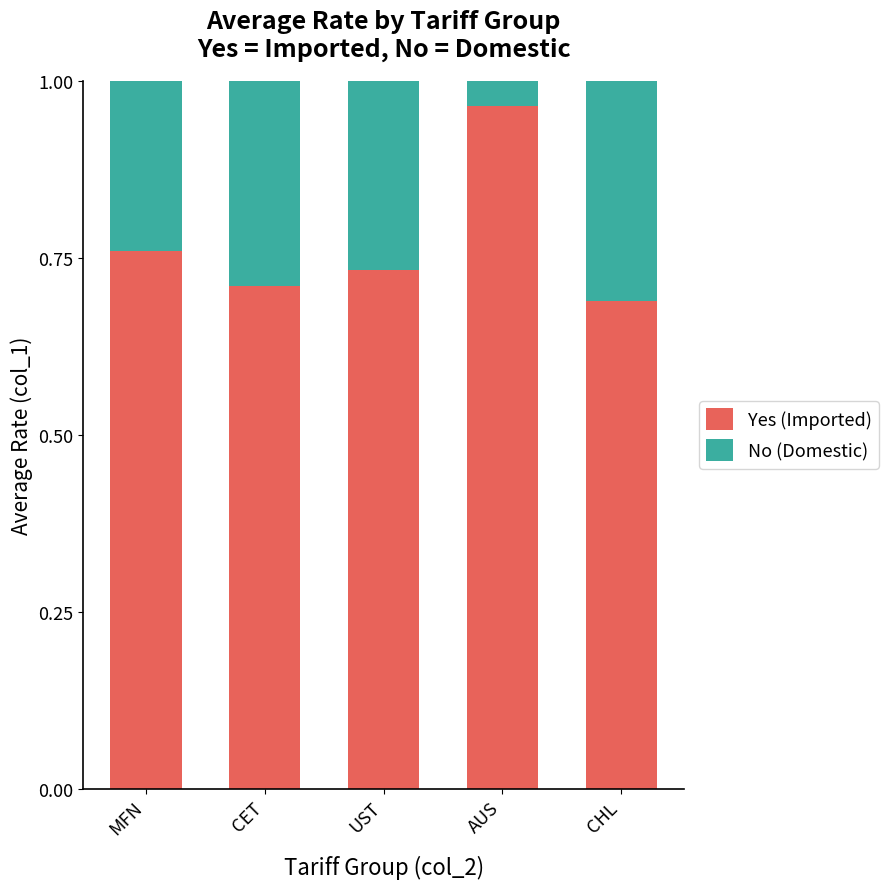

What is the sum of all Yes (Imported) values?

3.9